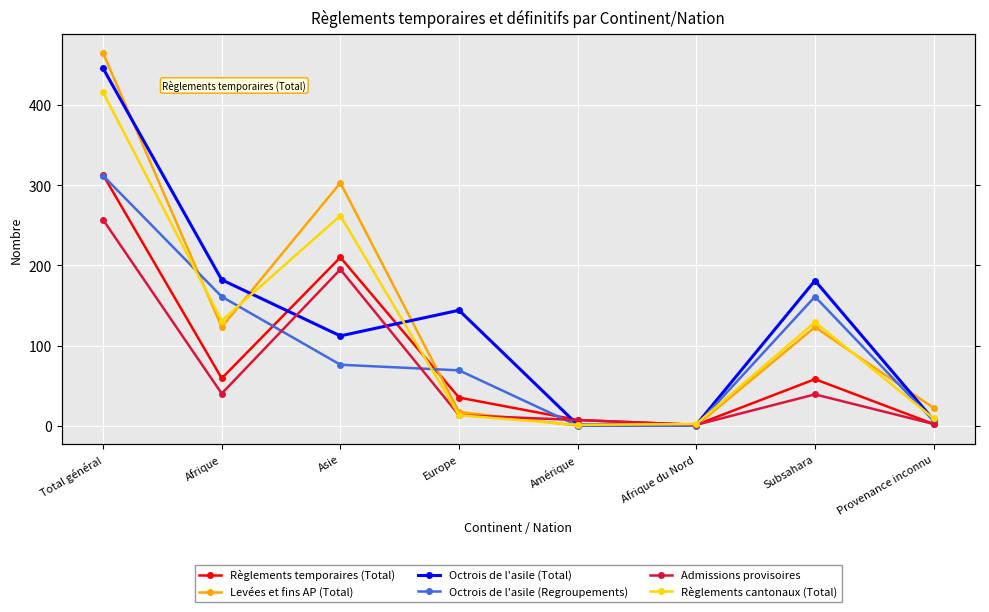

What is the value of the Admissions provisoires point at the 3rd from the left?

195